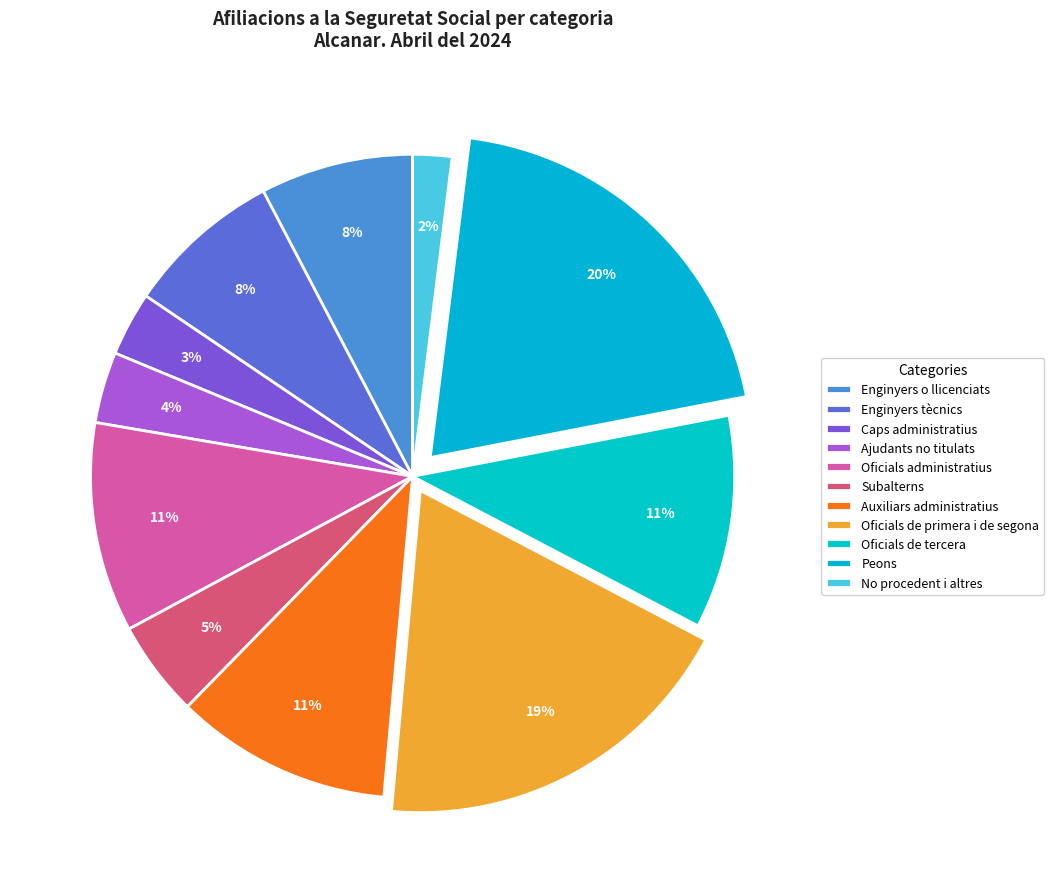

The Ajudants no titulats slice represents 1% of the pie. True or false?

False